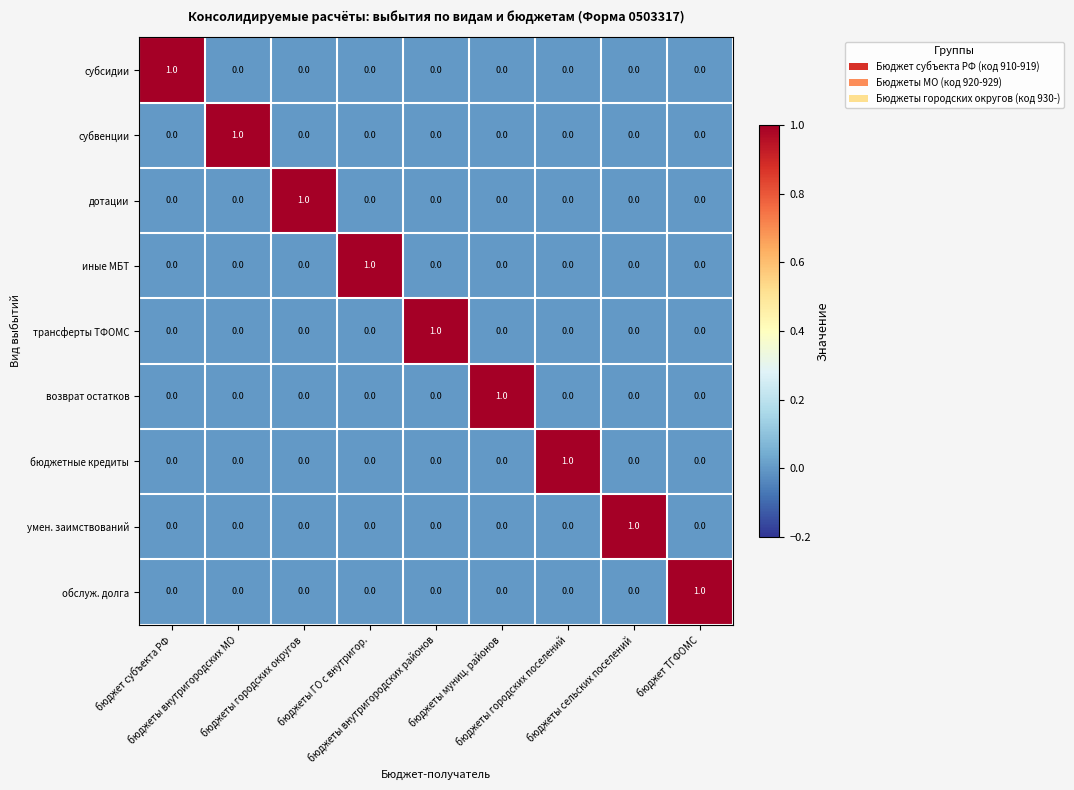

At how many categories does at least one series exceed 0?

9